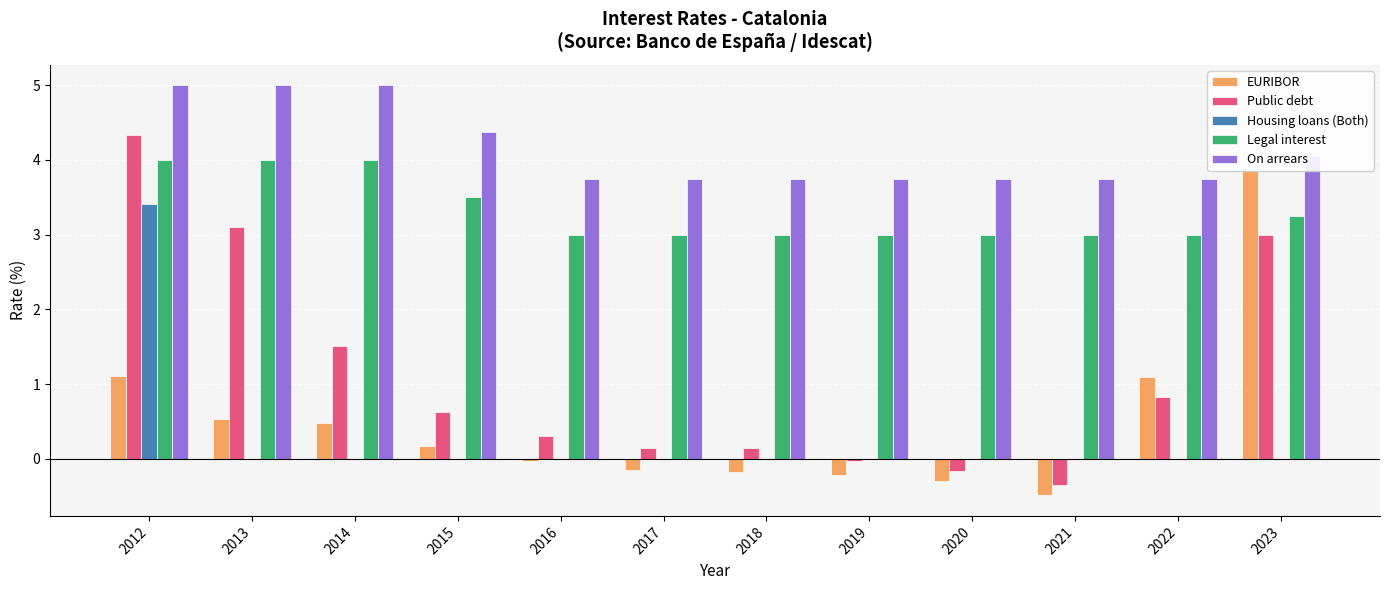

What is the value of the Public debt bar at the 9th from the left?

-0.2